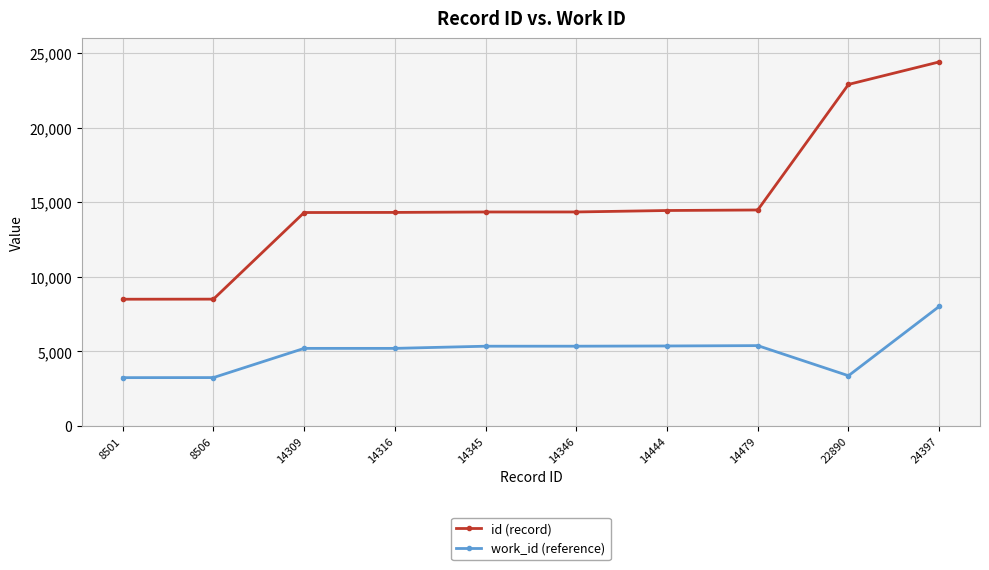

What is the value of the work_id (reference) point at the 10th from the left?

8016